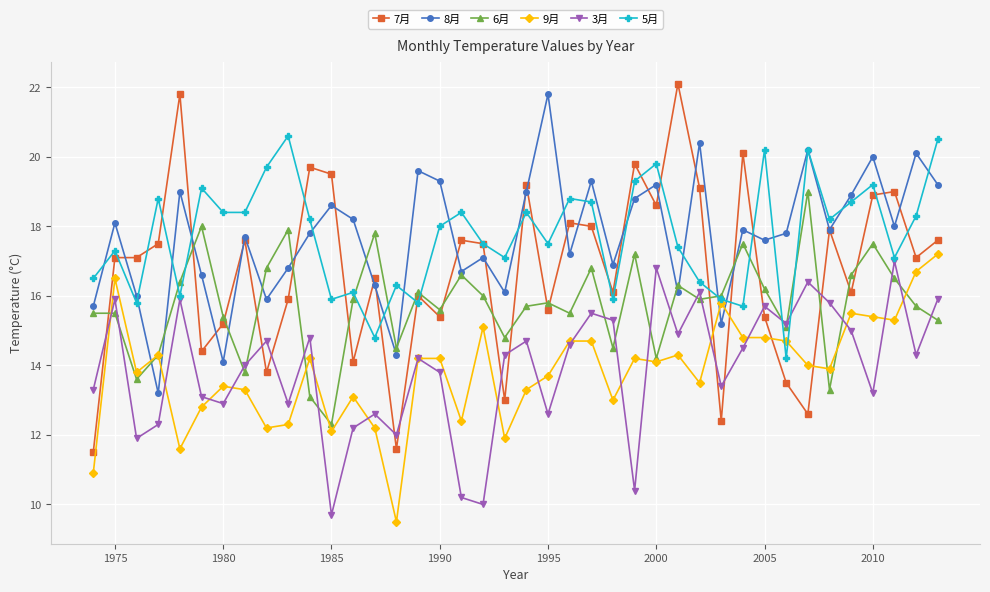

What is the value of the 5月 point at the 2nd from the left?

17.3